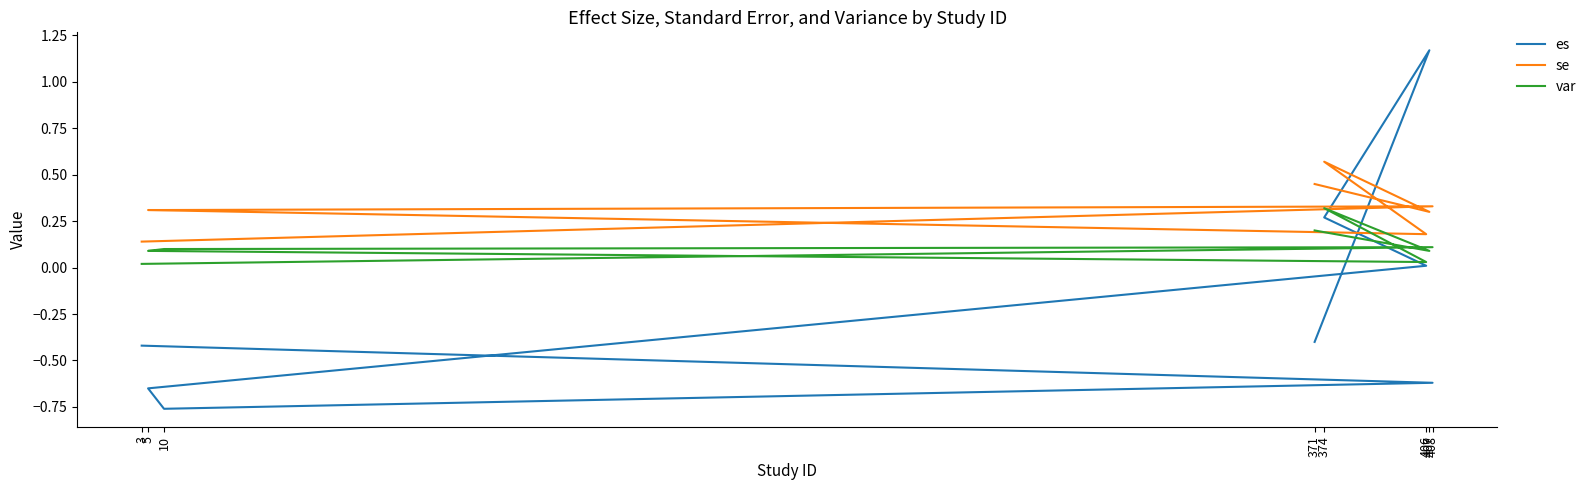

At which label is es closest to 0?

406